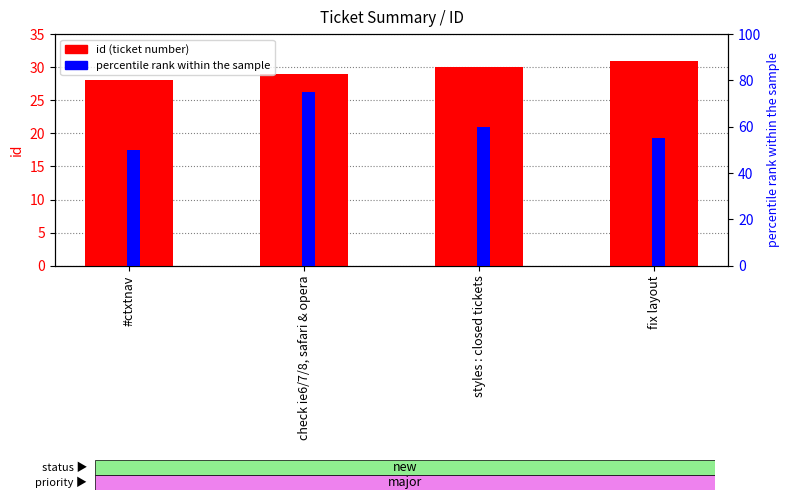

Which series has the largest total across all categories?

percentile rank within the sample